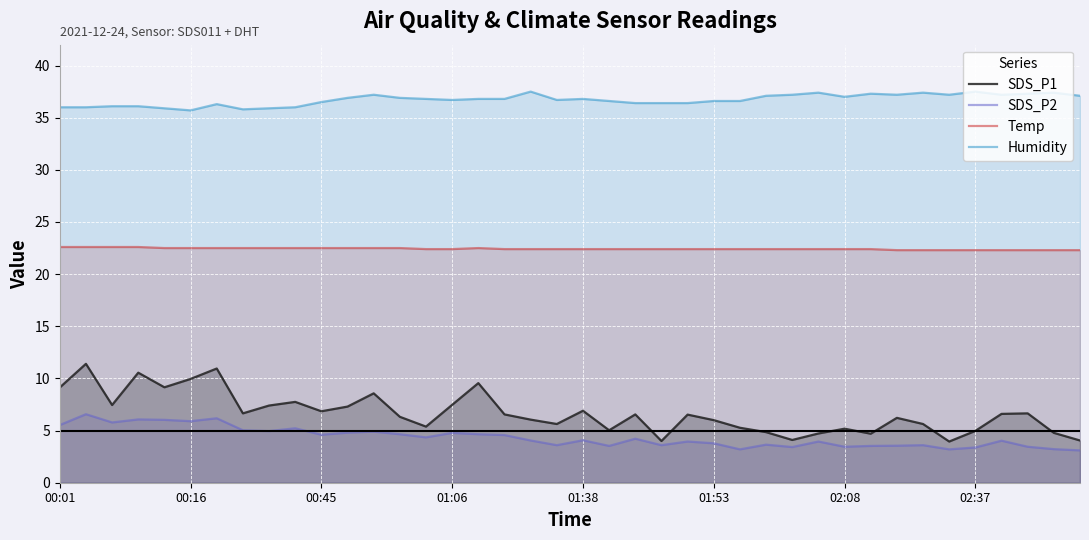

List the series in order of their peak value, lowest first.

SDS_P2, SDS_P1, Temp, Humidity